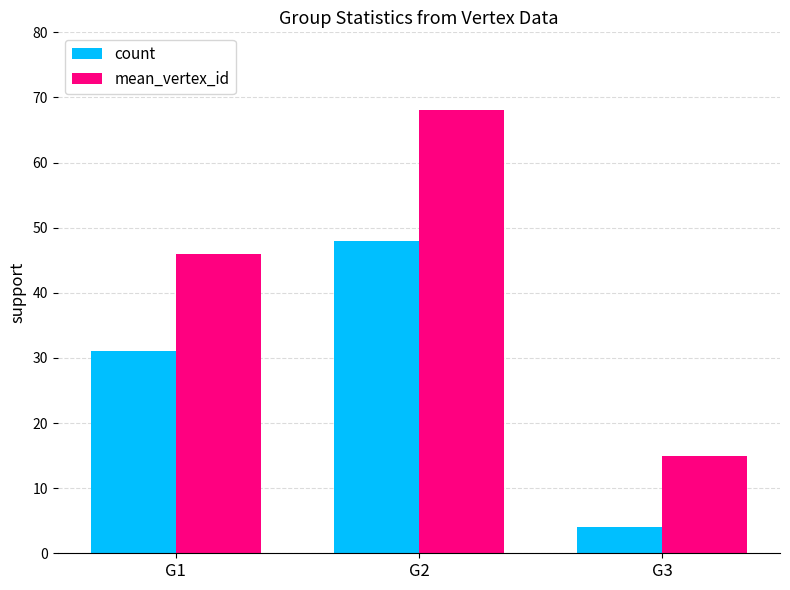

How many data points does each series have?

3